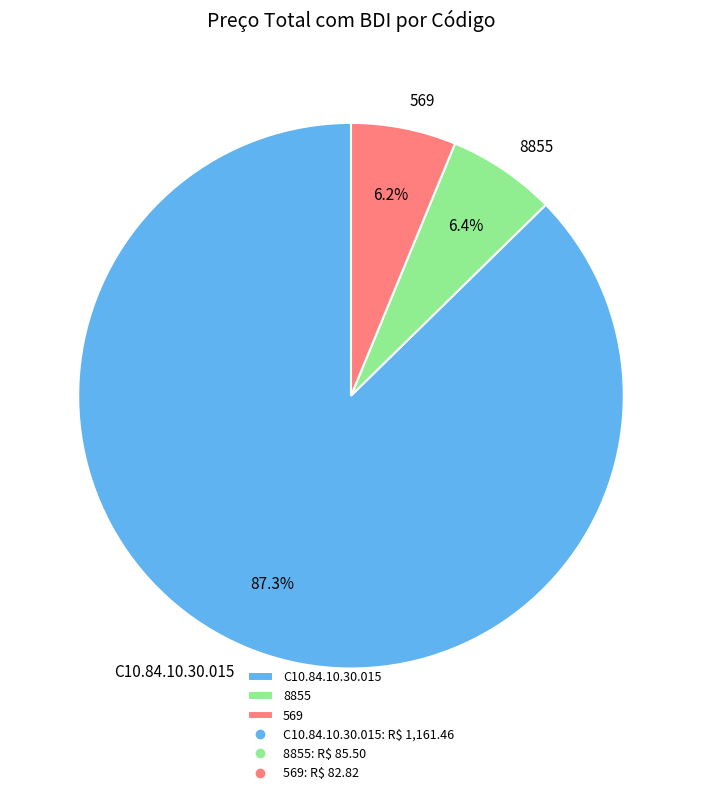

Which category has the biggest portion of the pie?

C10.84.10.30.015